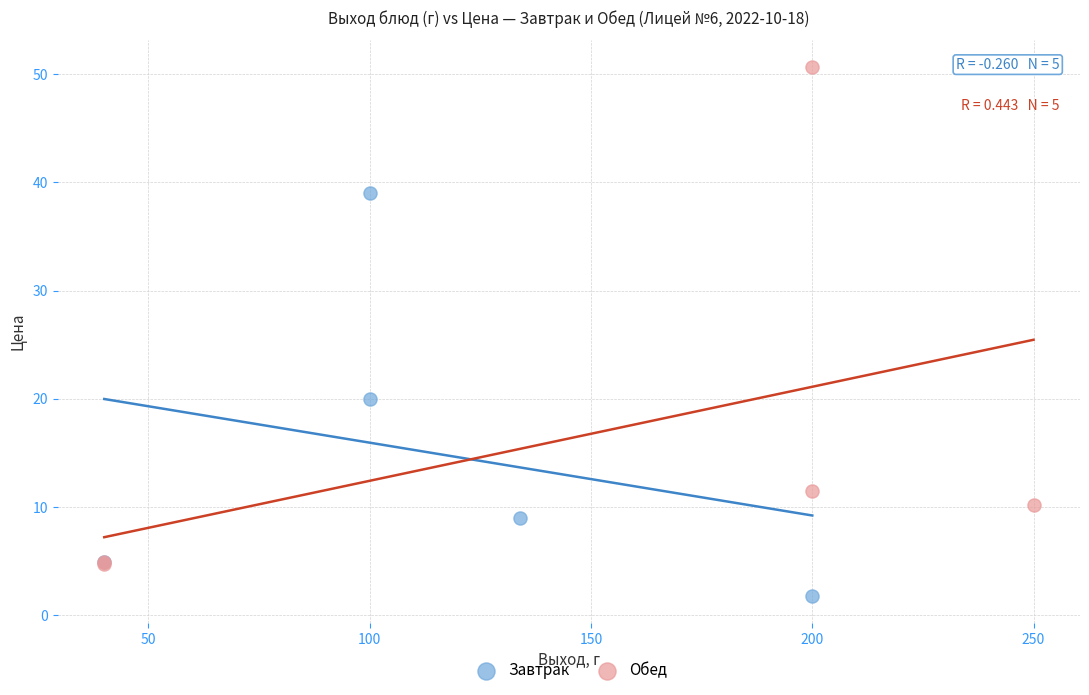

Which series has the widest spread of Y values?

Обед